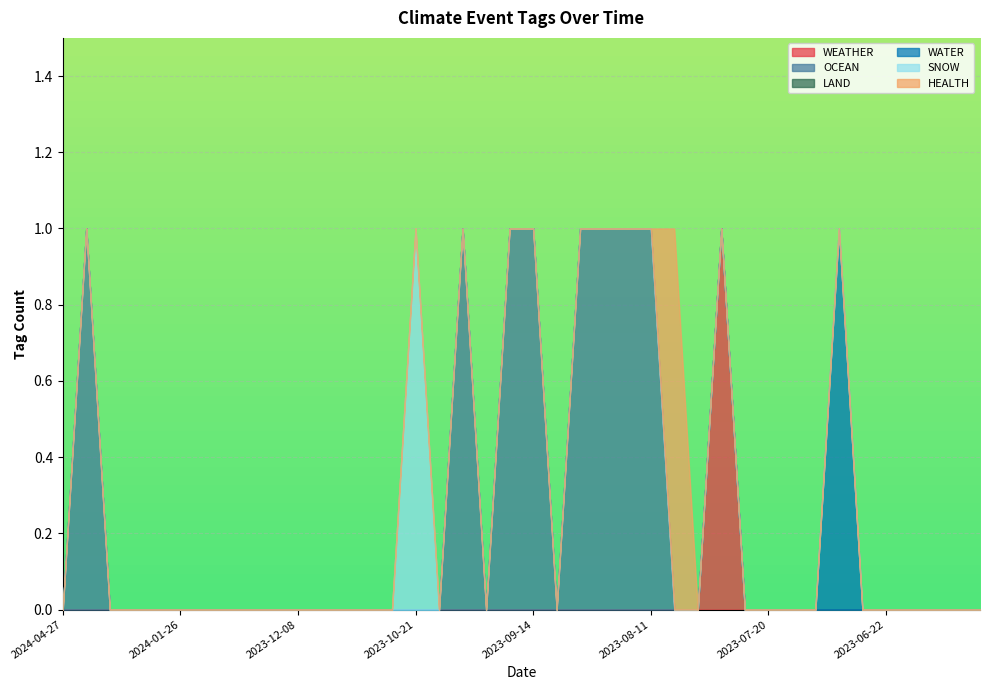

Reading right to left, list all the values displayed in this chart.

WEATHER: 0	0	0	0	0	0	0	0	0	0	0	1	0	0	0	0	0	0	0	0	0	0	0	0	0	0	0	0	0	0	0	0	0	0	0	0	0	0	0	0
OCEAN: 0	0	0	0	0	0	0	0	0	0	0	0	0	0	1	1	1	1	0	1	1	0	1	0	0	0	0	0	0	0	0	0	0	0	0	0	0	0	1	0
LAND: 0	0	0	0	0	0	0	0	0	0	0	0	0	0	0	0	0	0	0	0	0	0	0	0	0	0	0	0	0	0	0	0	0	0	0	0	0	0	0	0
WATER: 0	0	0	0	0	0	1	0	0	0	0	0	0	0	0	0	0	0	0	0	0	0	0	0	0	0	0	0	0	0	0	0	0	0	0	0	0	0	0	0
SNOW: 0	0	0	0	0	0	0	0	0	0	0	0	0	0	0	0	0	0	0	0	0	0	0	0	1	0	0	0	0	0	0	0	0	0	0	0	0	0	0	0
HEALTH: 0	0	0	0	0	0	0	0	0	0	0	0	0	1	0	0	0	0	0	0	0	0	0	0	0	0	0	0	0	0	0	0	0	0	0	0	0	0	0	0